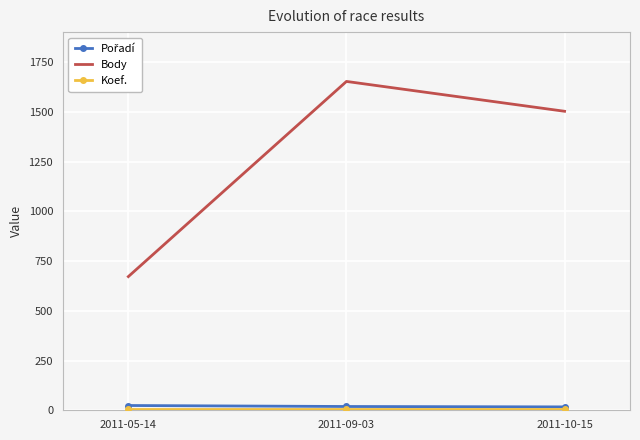

What is the greatest value displayed?

1653